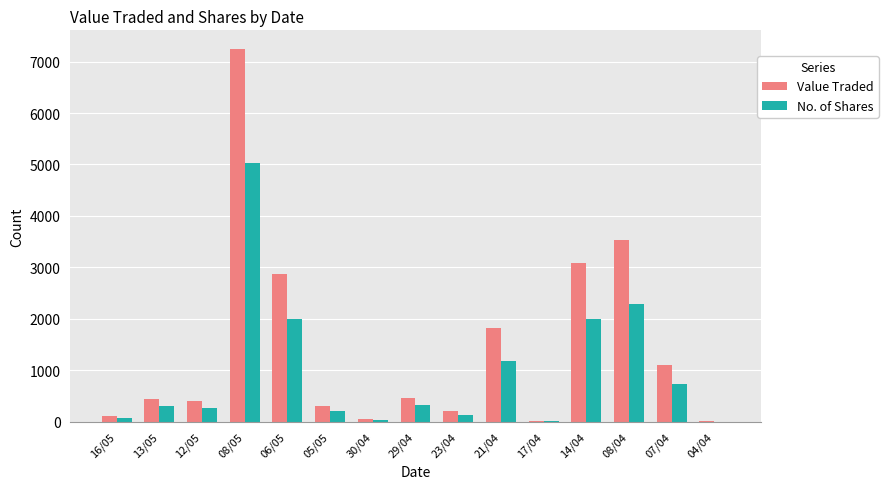

What is the sum of all Value Traded values?

21614